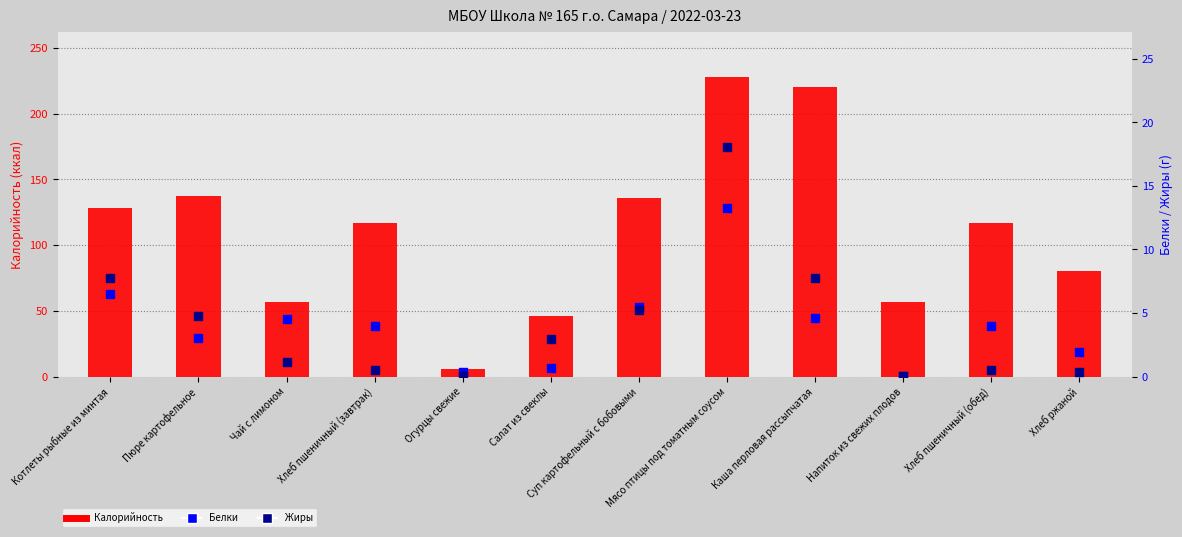

What are all the series names shown in the legend?

Калорийность, Белки, Жиры